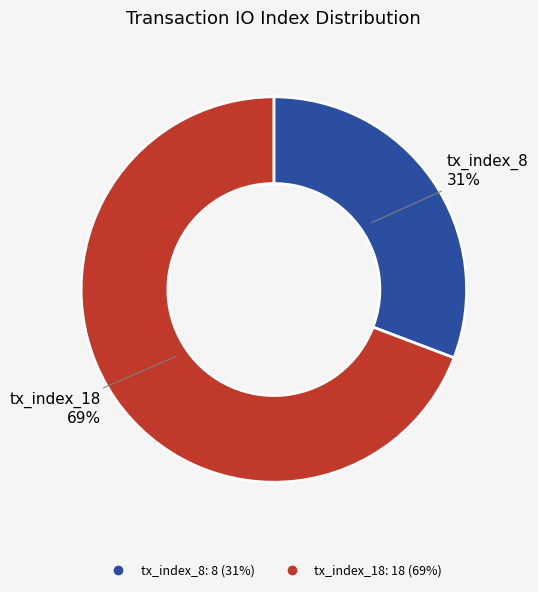

What percentage is the tx_index_8 slice, to the nearest percent?

31%